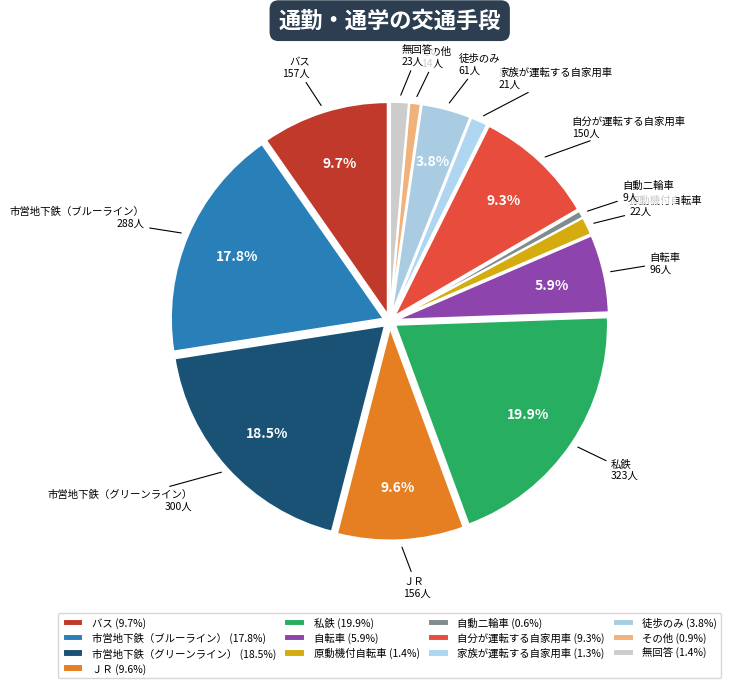

Is ＪＲ the majority of the pie?

No